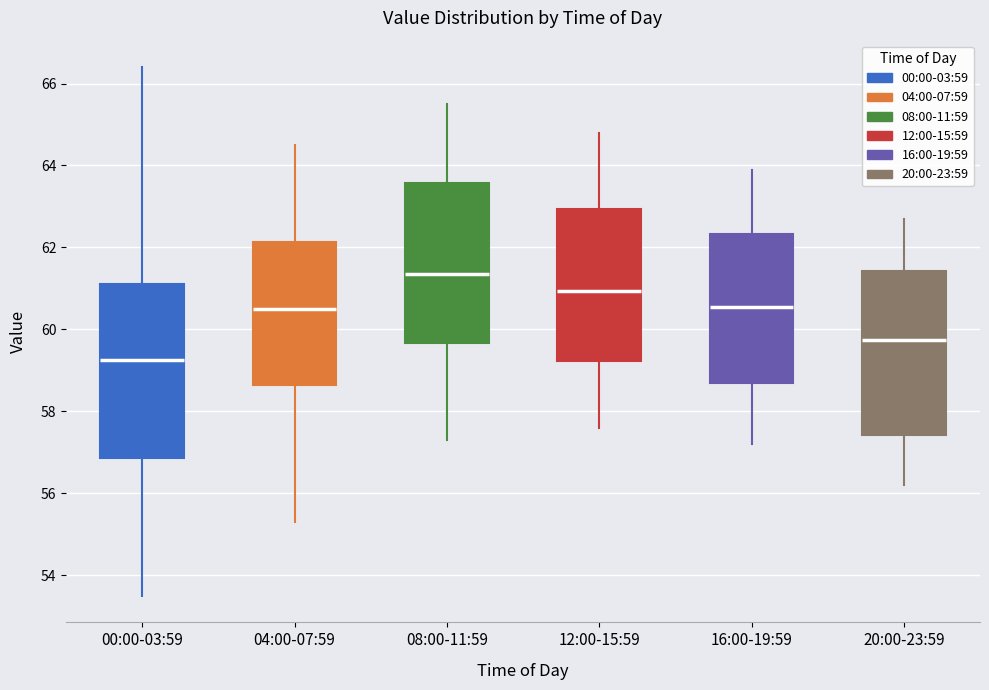

Where does the lower whisker of the box for 20:00-23:59 end on the y-axis? The values are not printed on the chart, so give them approximately, as read against the axis.

56.2